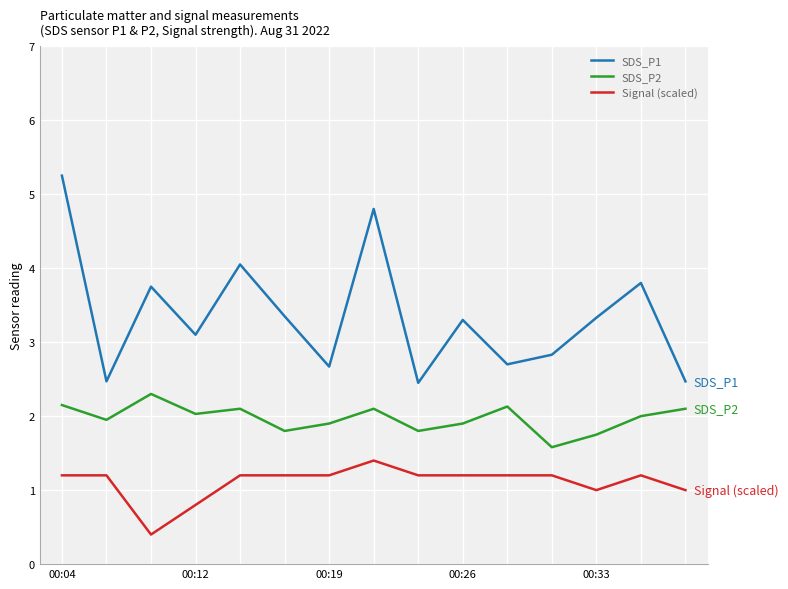

True or false: SDS_P1 and Signal (scaled) intersect in this chart.

False